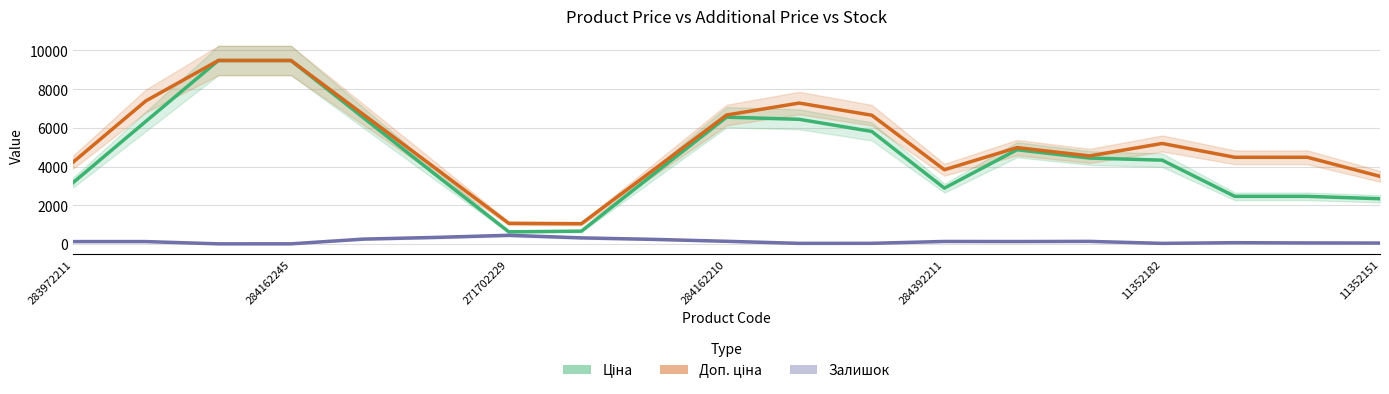

What is the lowest value of the Доп. ціна series?

1043.6